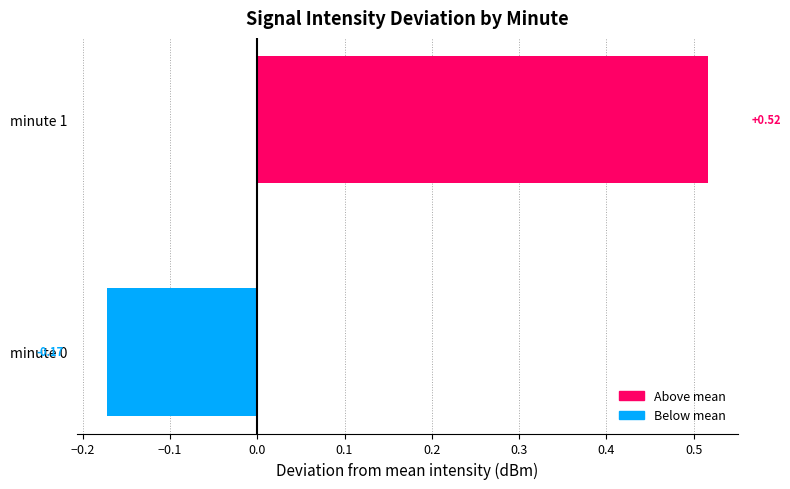

List the labels in order of value, largest first.

minute 1, minute 0